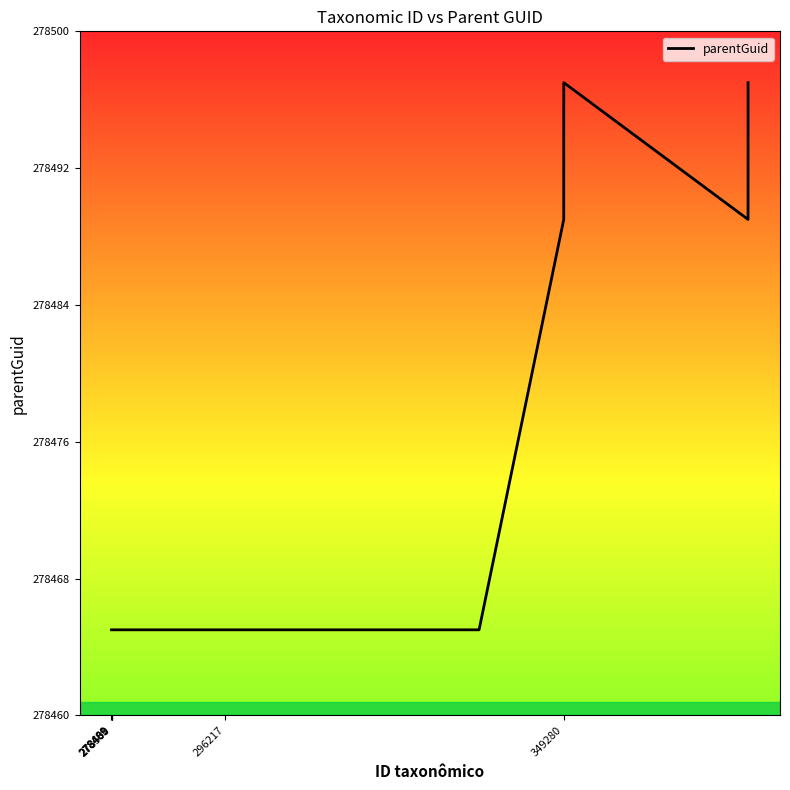

Reading left to right, what are all the values shown in this chart?

278465	278465	278465	278465	278465	278465	278465	278465	278465	278465	278465	278465	278465	278465	278489	278497	278489	278497